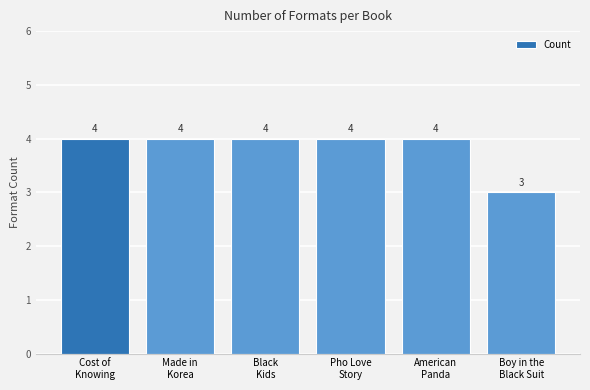

Does the chart contain stacked bars?

No